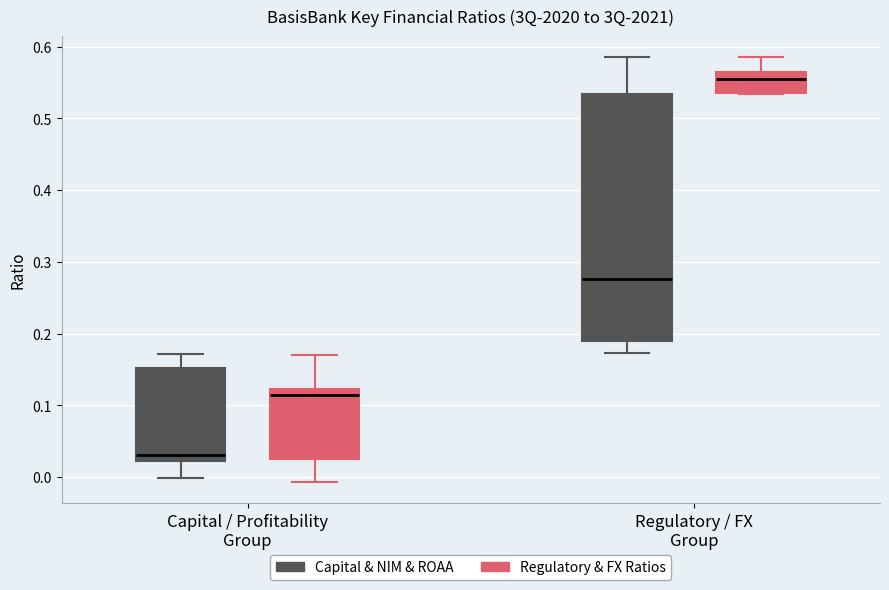

Reading left to right, read every box against the y-axis: the position of its median line, the range the box covers, and the ends of its whiskers. The values are not printed on the chart, so give them approximately, as read against the axis.

Capital / Profitability Group (Capital & NIM & ROAA): median 0.03, box 0.02 to 0.15, whiskers 0.00 to 0.17
Capital / Profitability Group (Regulatory & FX Ratios): median 0.11, box 0.03 to 0.12, whiskers -0.01 to 0.17
Regulatory / FX Group (Capital & NIM & ROAA): median 0.28, box 0.19 to 0.53, whiskers 0.17 to 0.58
Regulatory / FX Group (Regulatory & FX Ratios): median 0.55, box 0.53 to 0.56, whiskers 0.53 to 0.58